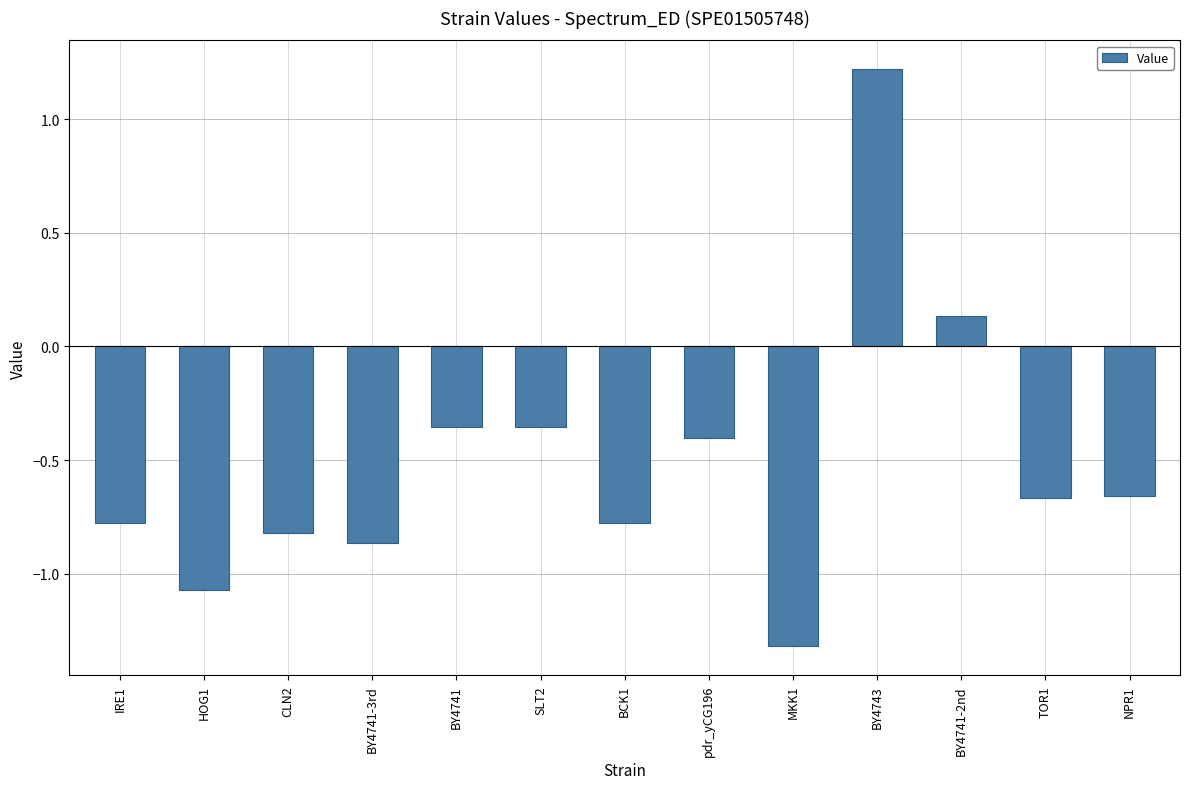

What is the label of the 12th bar from the left?

TOR1